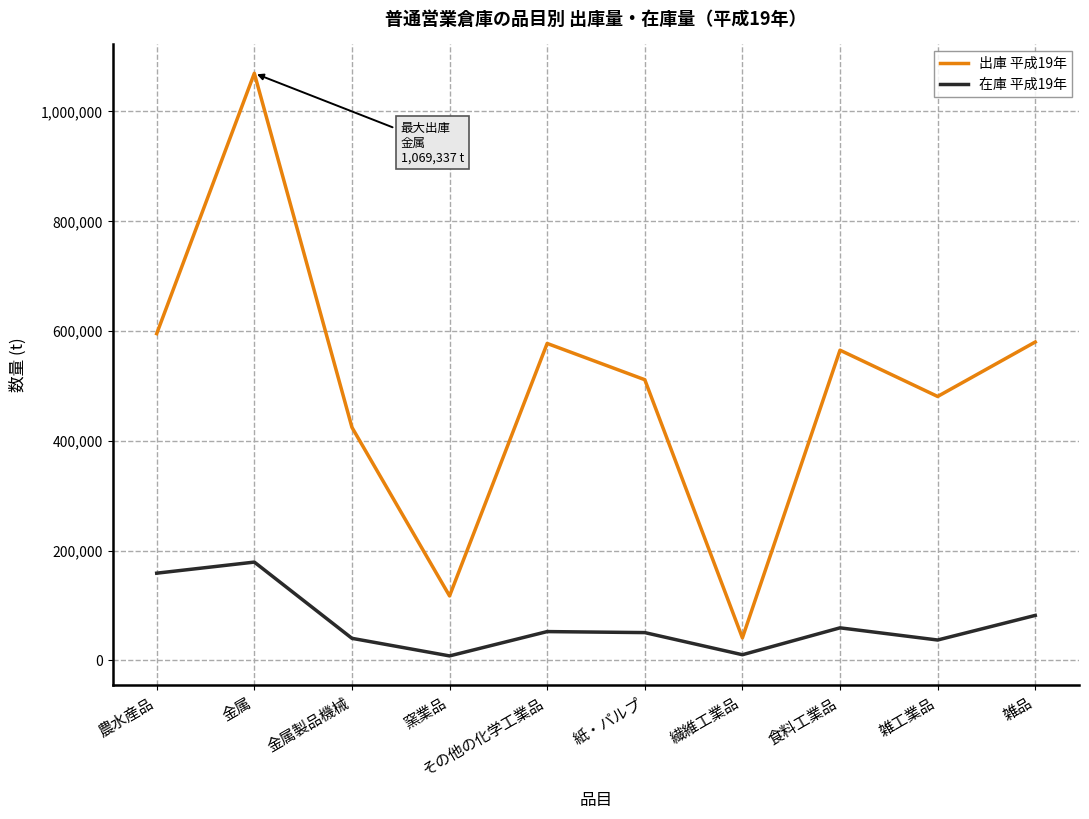

True or false: 在庫 平成19年 and 出庫 平成19年 cross at least once.

False